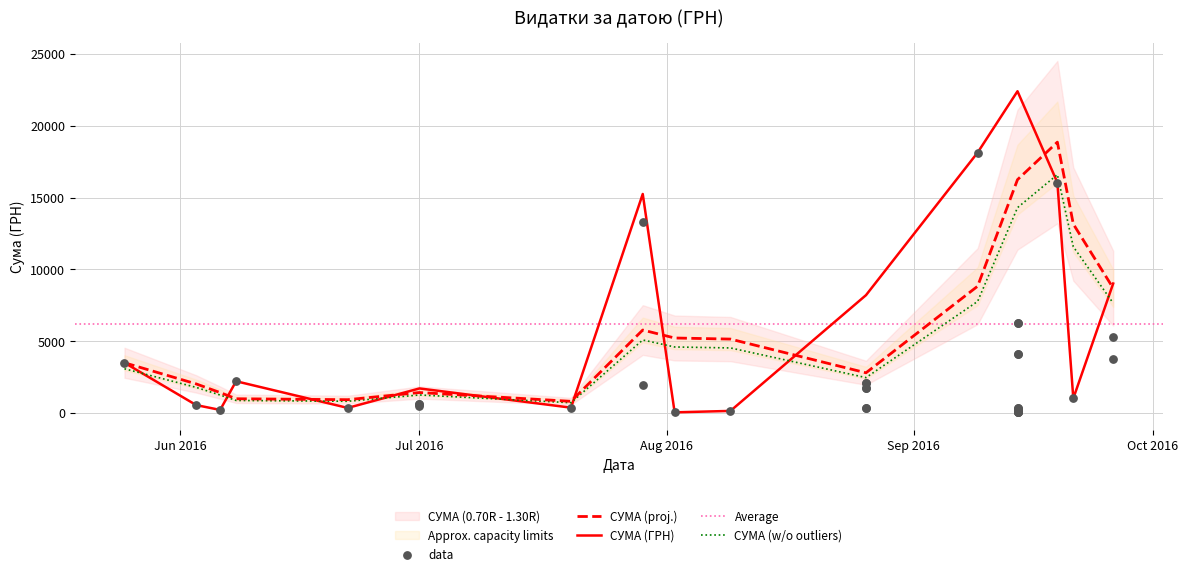

What is the highest value of the СУМА (w/o outliers) series?

16594.0